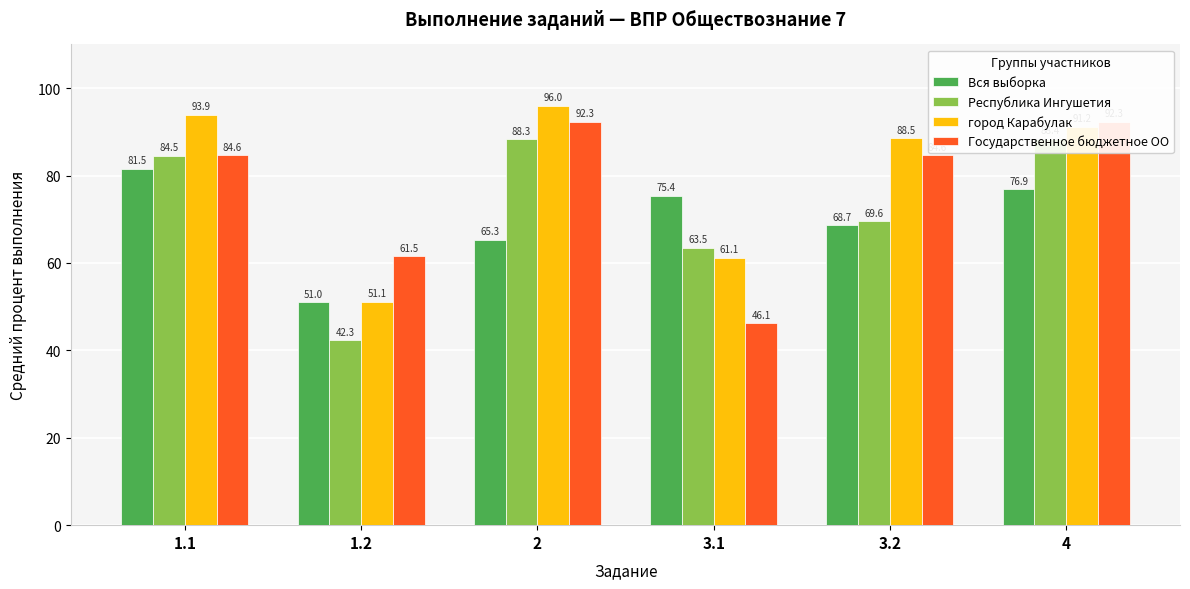

How many bars are there in each group?

4